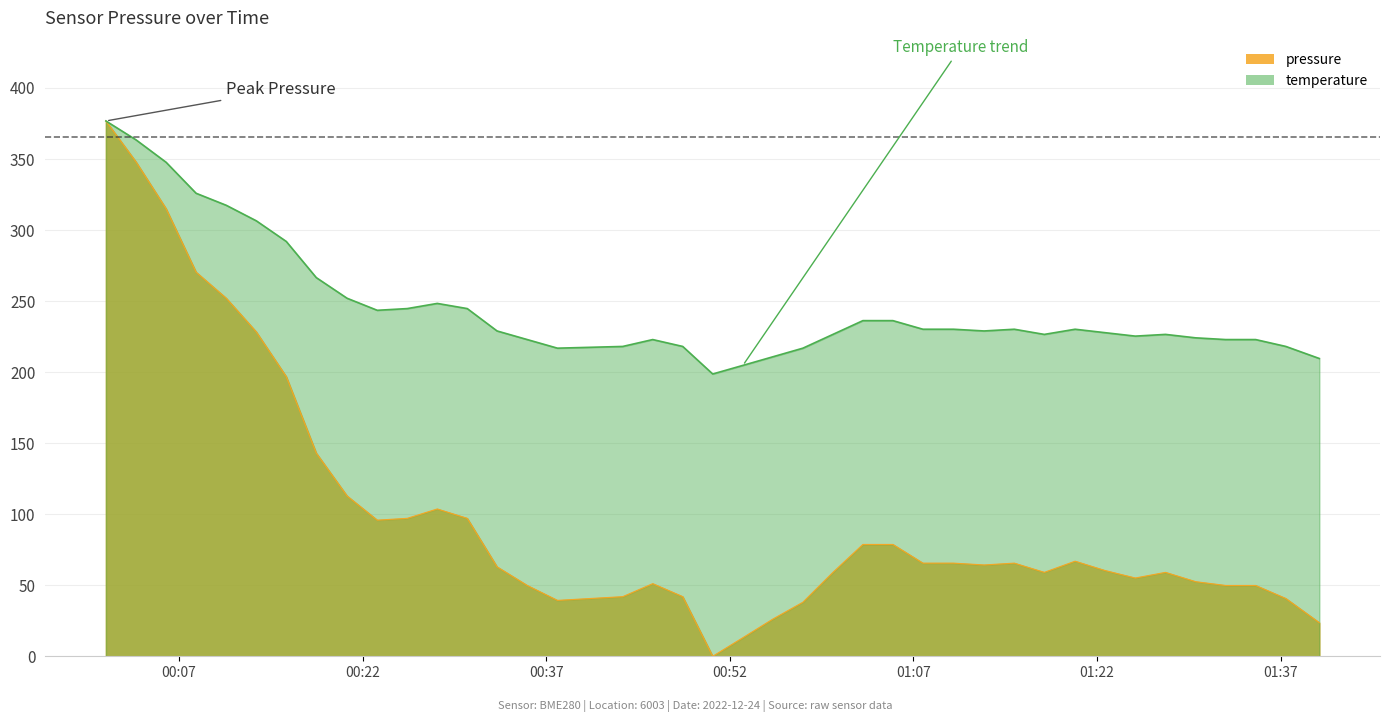

What is the label of the 18th point from the left?

2022-12-24T00:45:42